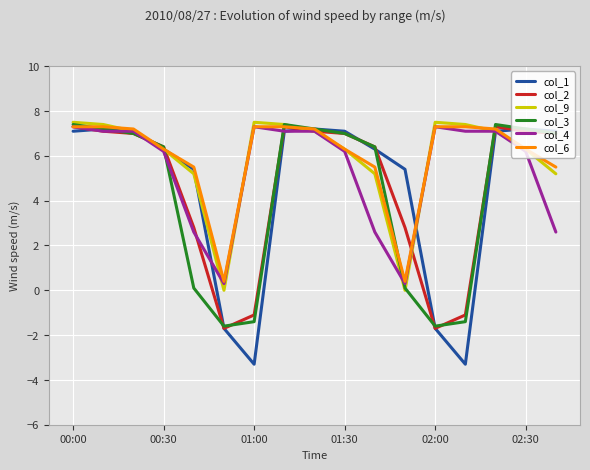

How many negative values does the col_3 series have?

4